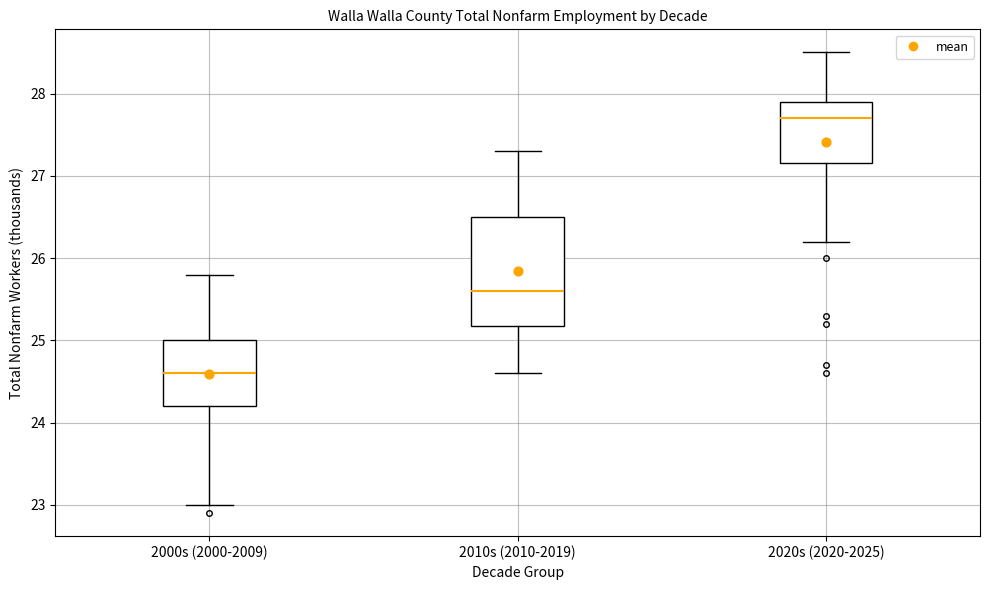

Comparing the boxes themselves (not the whiskers), which one is the tallest?

2010s (2010-2019)